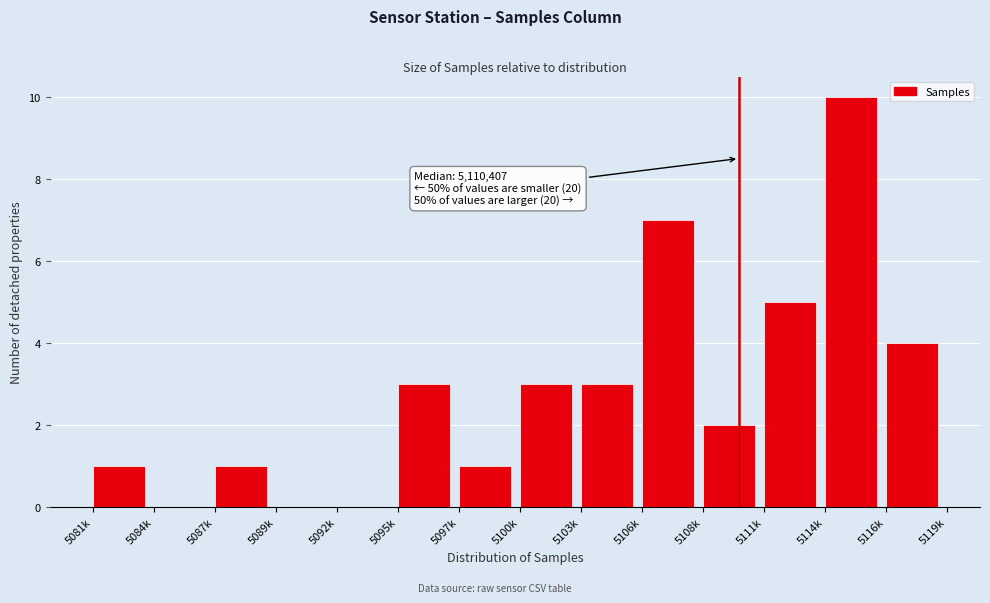

Reading right to left, what are all the values shown in this chart?

5116k=4	5114k=10	5111k=5	5108k=2	5106k=7	5103k=3	5100k=3	5097k=1	5095k=3	5092k=0	5089k=0	5087k=1	5084k=0	5081k=1